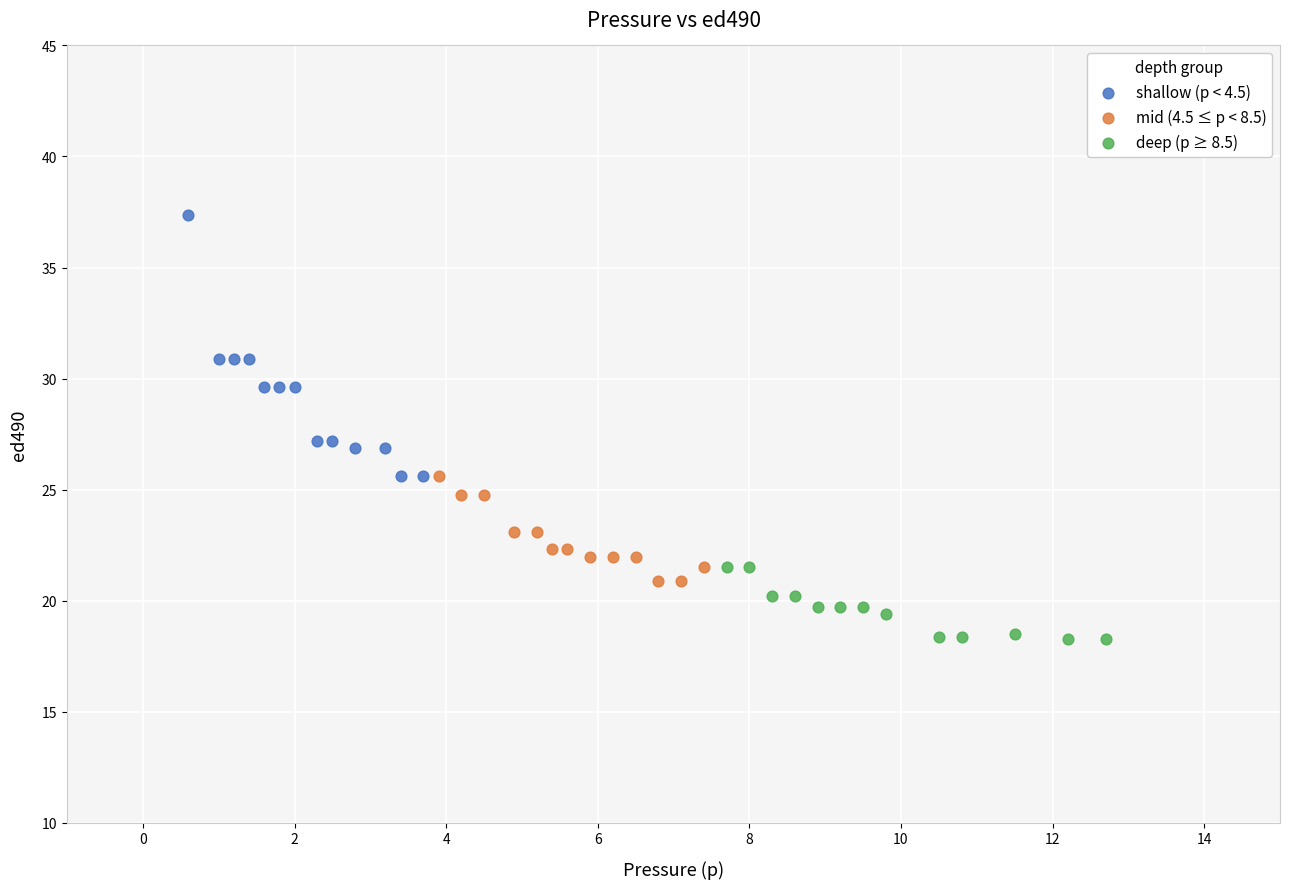

Which series has the largest Y range (max minus min)?

shallow (p < 4.5)